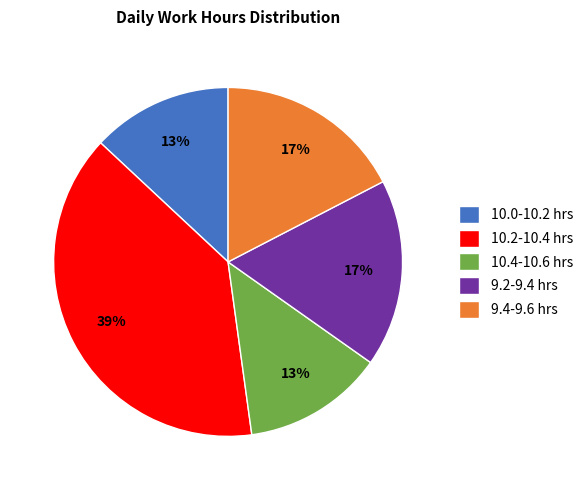

How many segments does this pie chart have?

5